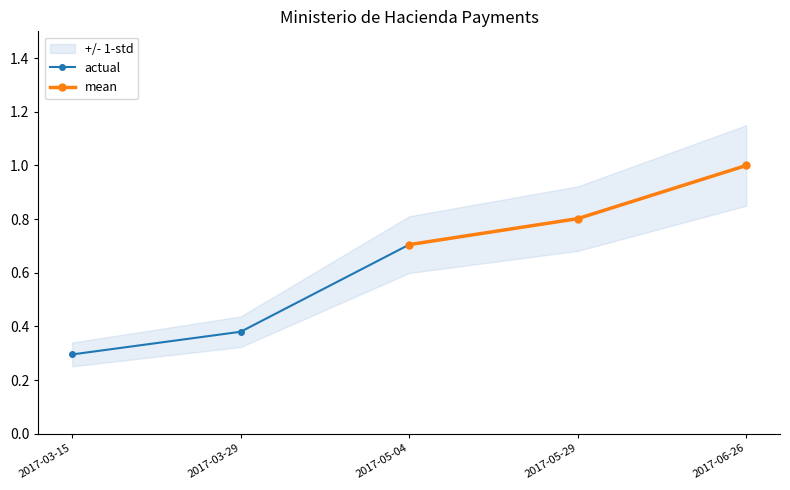

How many categories are shown in the chart?

5